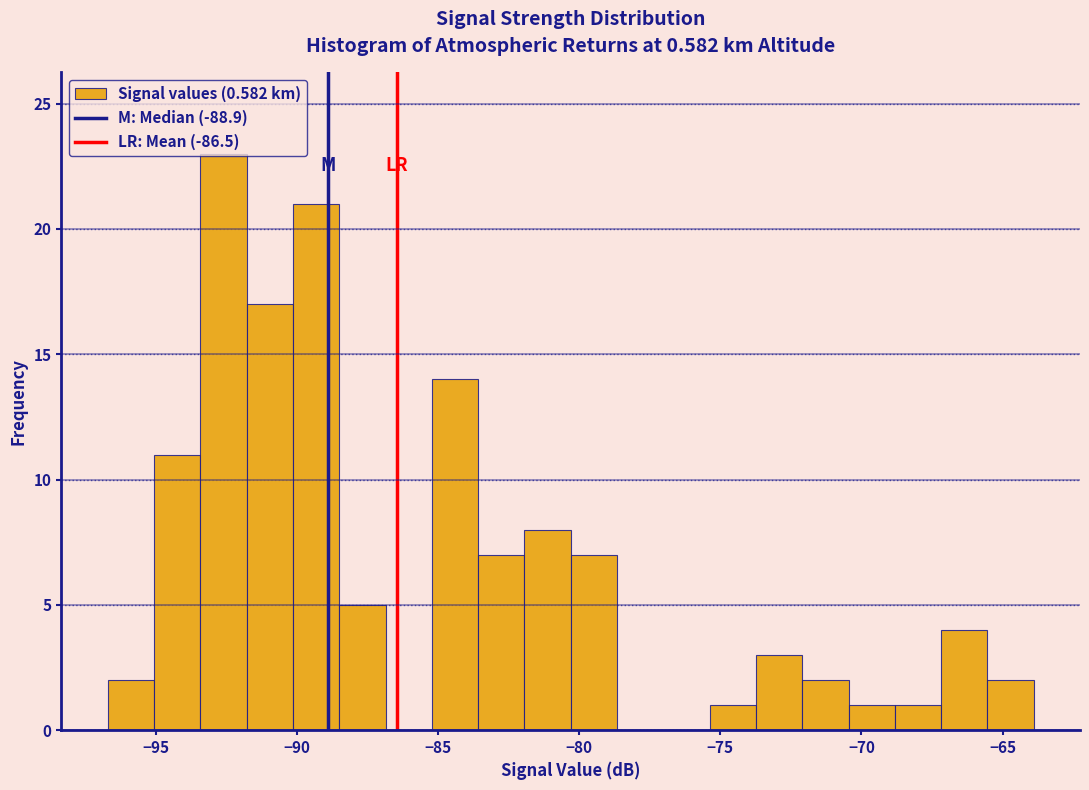

Around what value on the x-axis is the tallest bar? Give the approximate position of its centre, as read against the axis.

-92.5